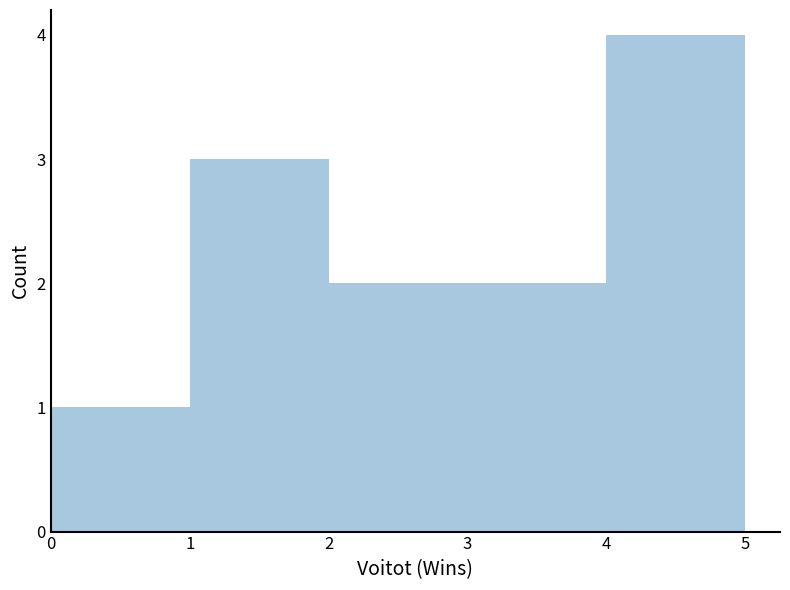

How tall is the bar that spans 0 to 1 on the x-axis? The values are not printed on the chart, so give them approximately, as read against the axis.

1